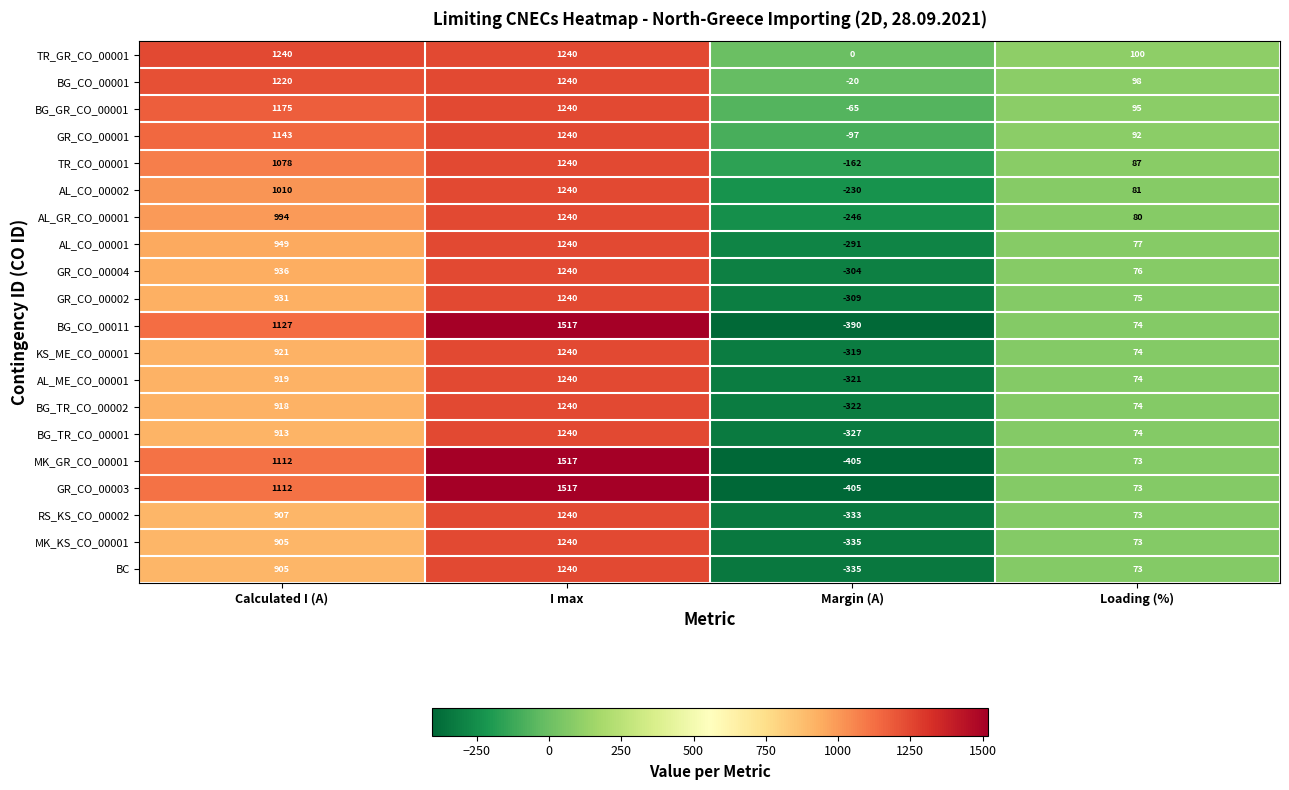

What is the difference between the maximum and minimum values in the BC series?

1575